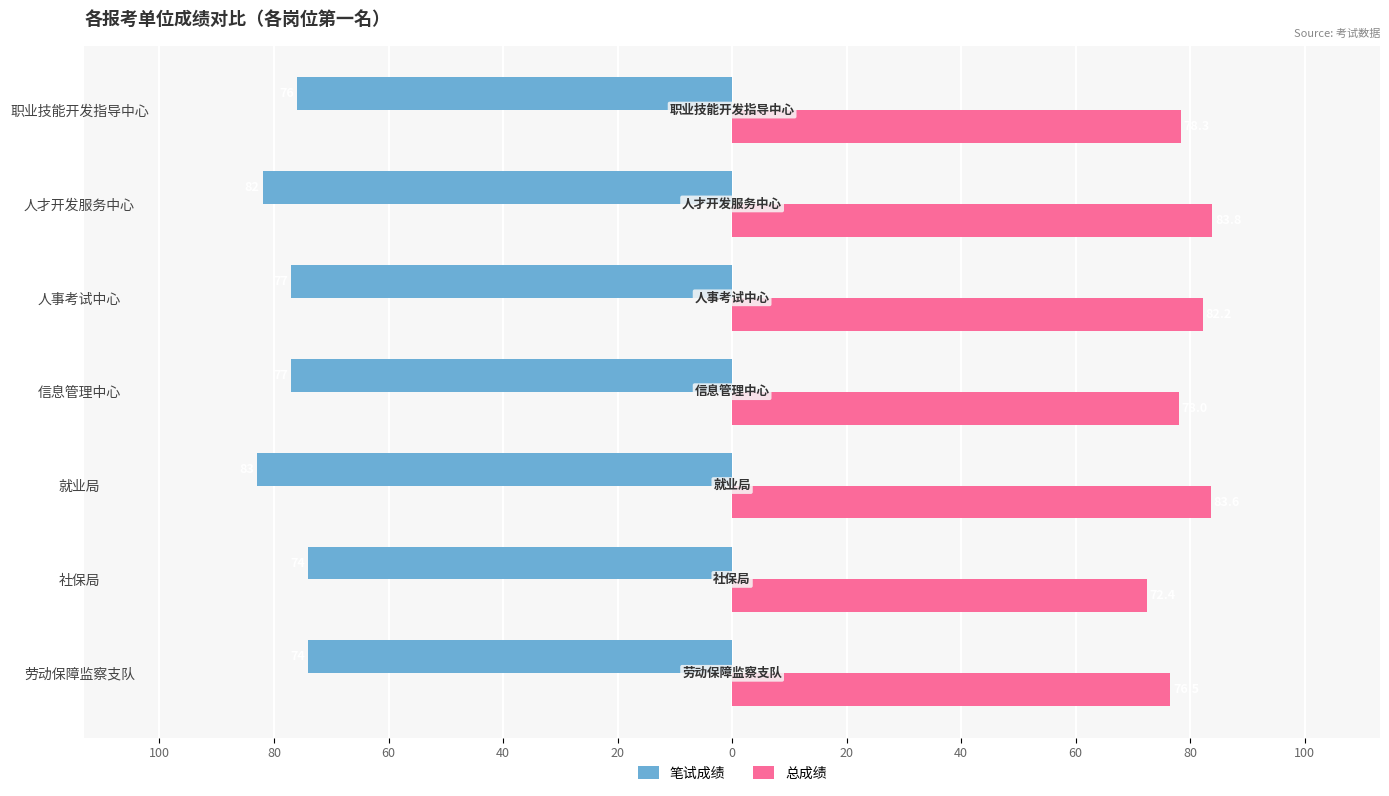

What are all the series names shown in the legend?

笔试成绩, 总成绩